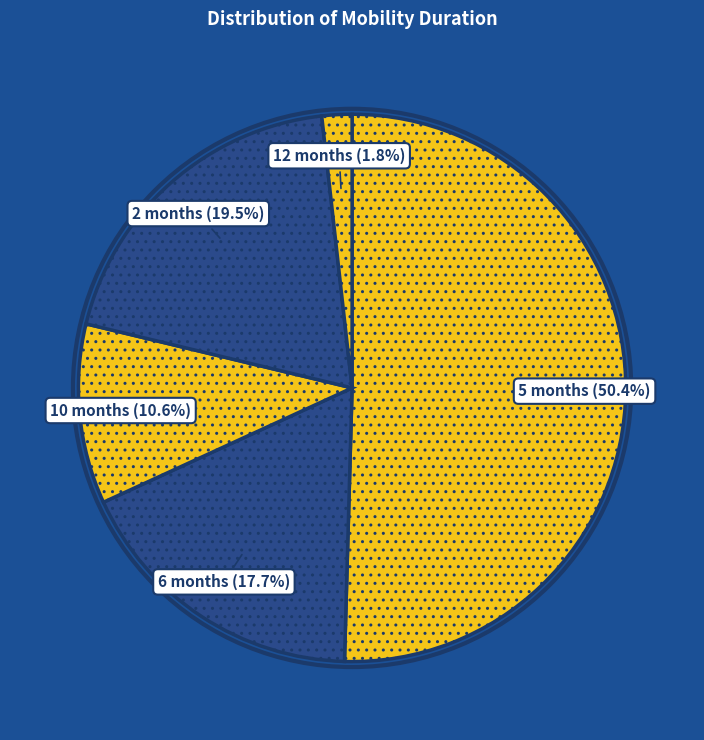

Rank the categories by value from highest to lowest.

5 months, 2 months, 6 months, 10 months, 12 months